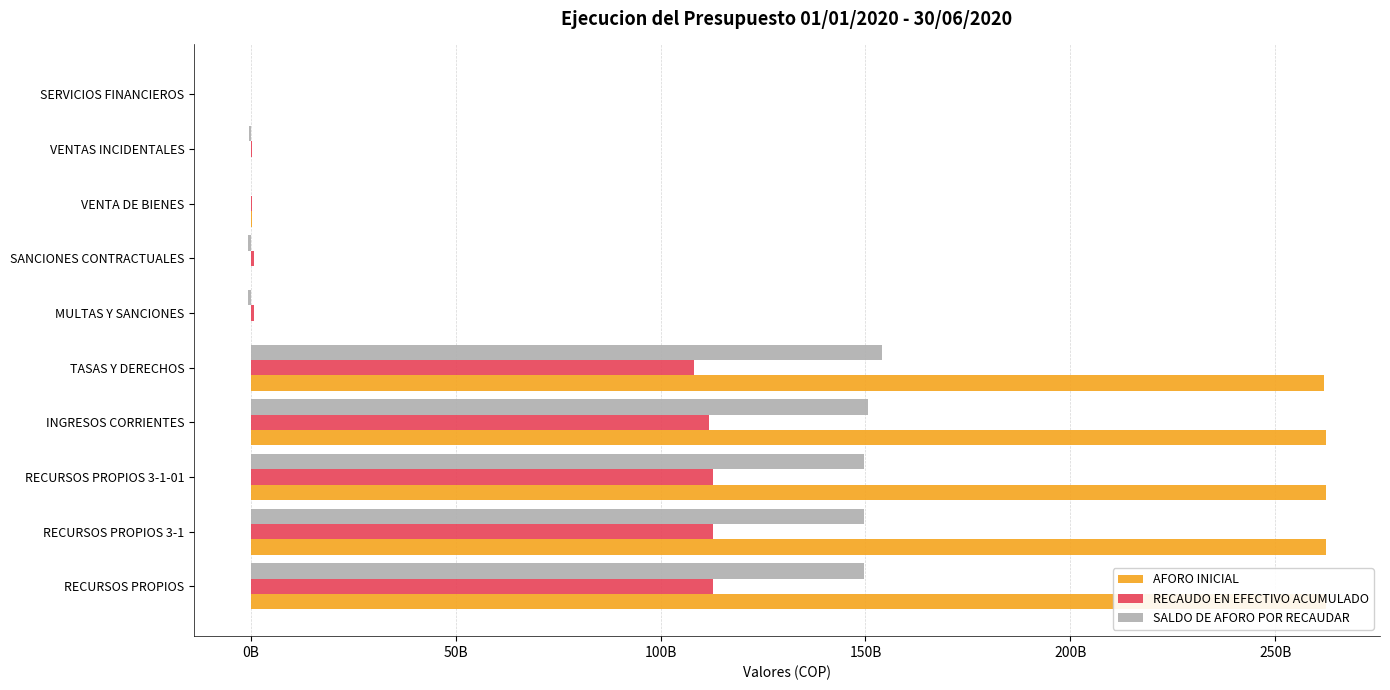

List the series in order of their overall mean, lowest first.

RECAUDO EN EFECTIVO ACUMULADO, SALDO DE AFORO POR RECAUDAR, AFORO INICIAL